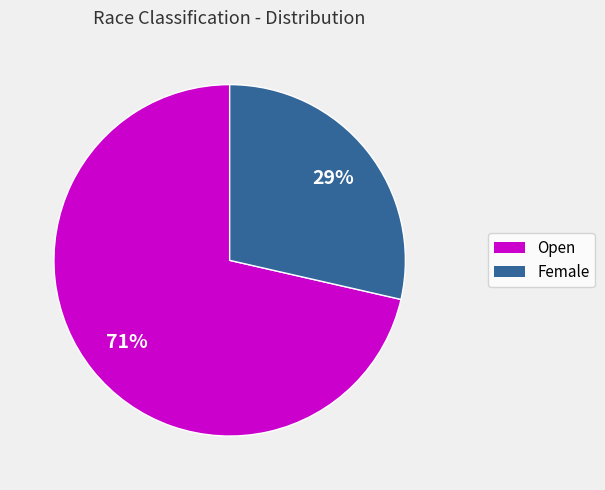

To the nearest percent, what is the combined percentage of Open and Female?

100%